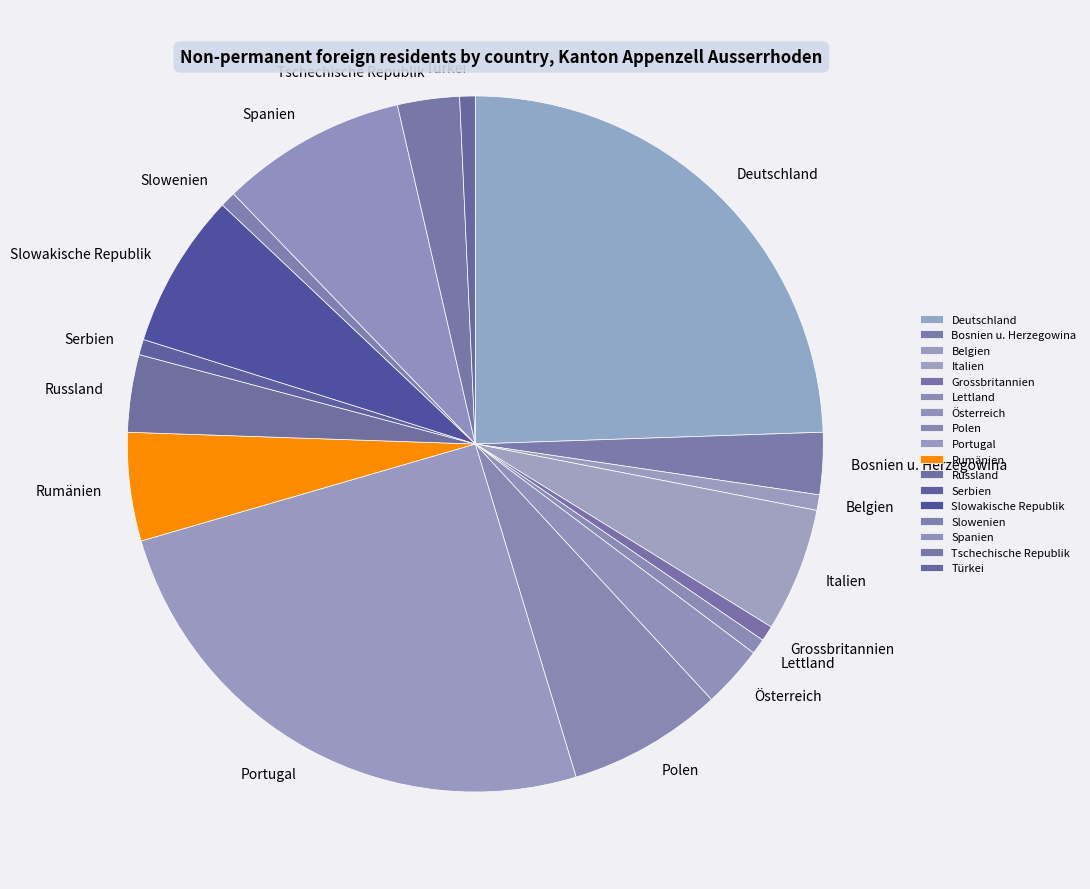

Combined, do Belgien and Grossbritannien account for over 50%?

No